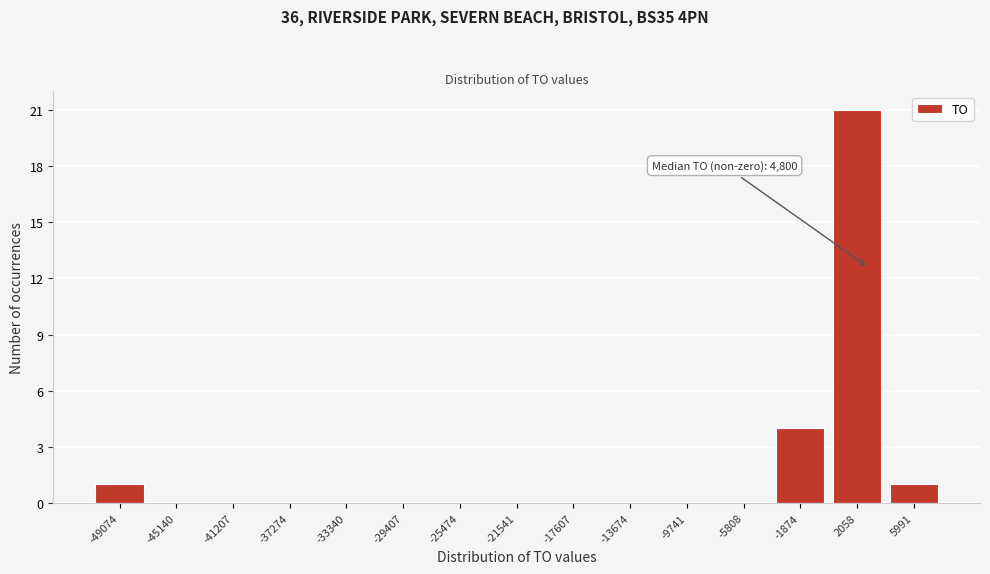

Reading left to right, transcribe all the data shown in this chart.

-49074=1	-45140=0	-41207=0	-37274=0	-33340=0	-29407=0	-25474=0	-21541=0	-17607=0	-13674=0	-9741=0	-5808=0	-1874=4	2058=21	5991=1